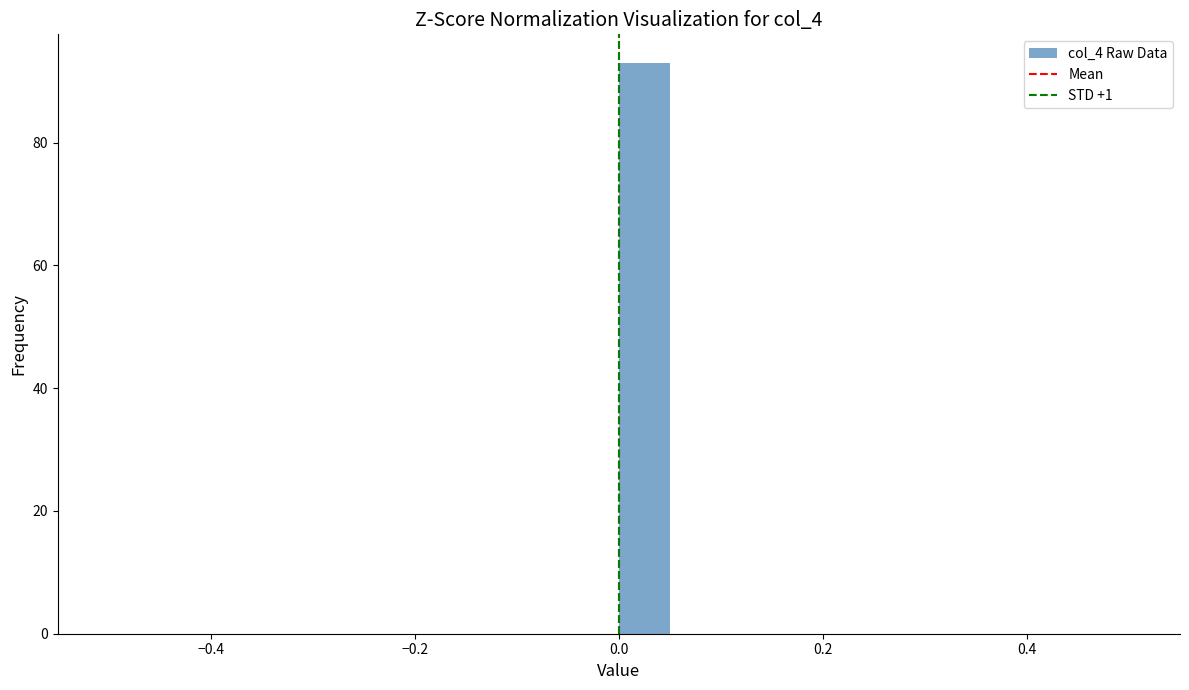

Around what value on the x-axis is the tallest bar? Give the approximate position of its centre, as read against the axis.

0.02